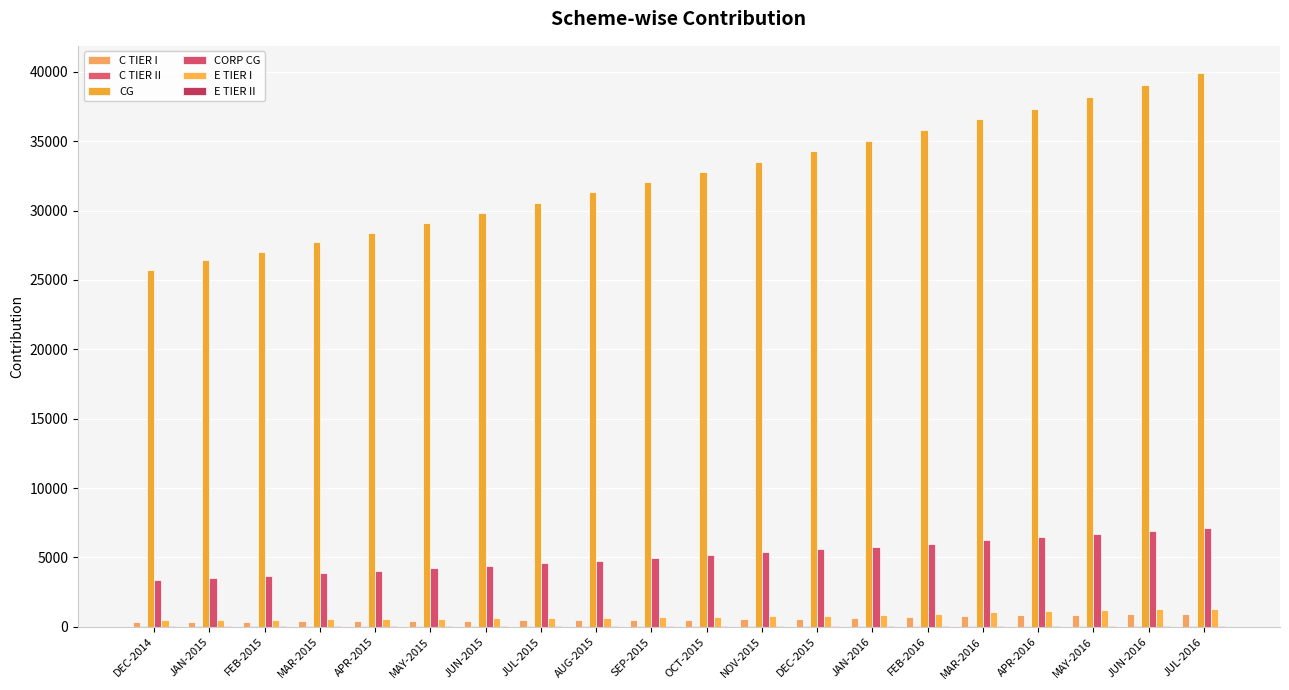

Is the value of CG at JUN-2015 greater than the value of E TIER II at JAN-2016?

Yes